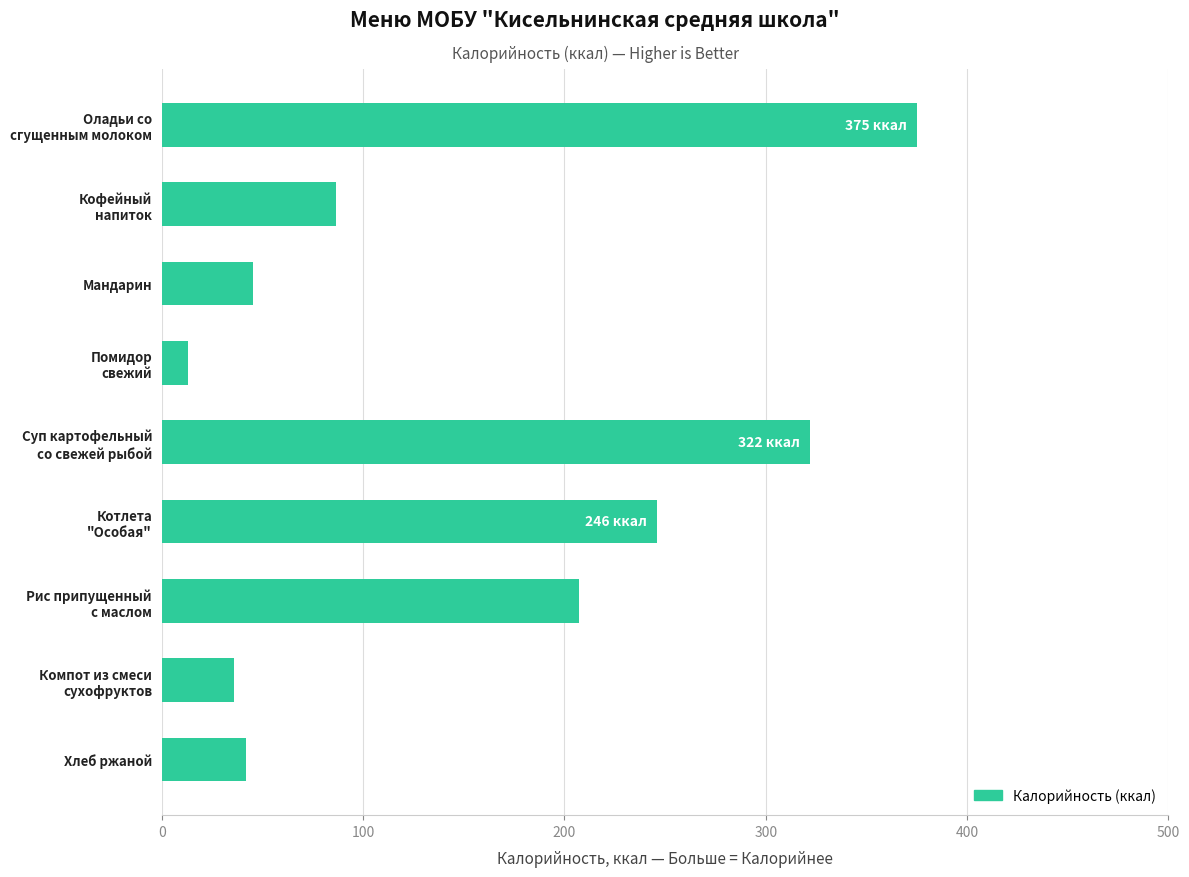

Which category has the lowest value across all series?

Помидор
свежий